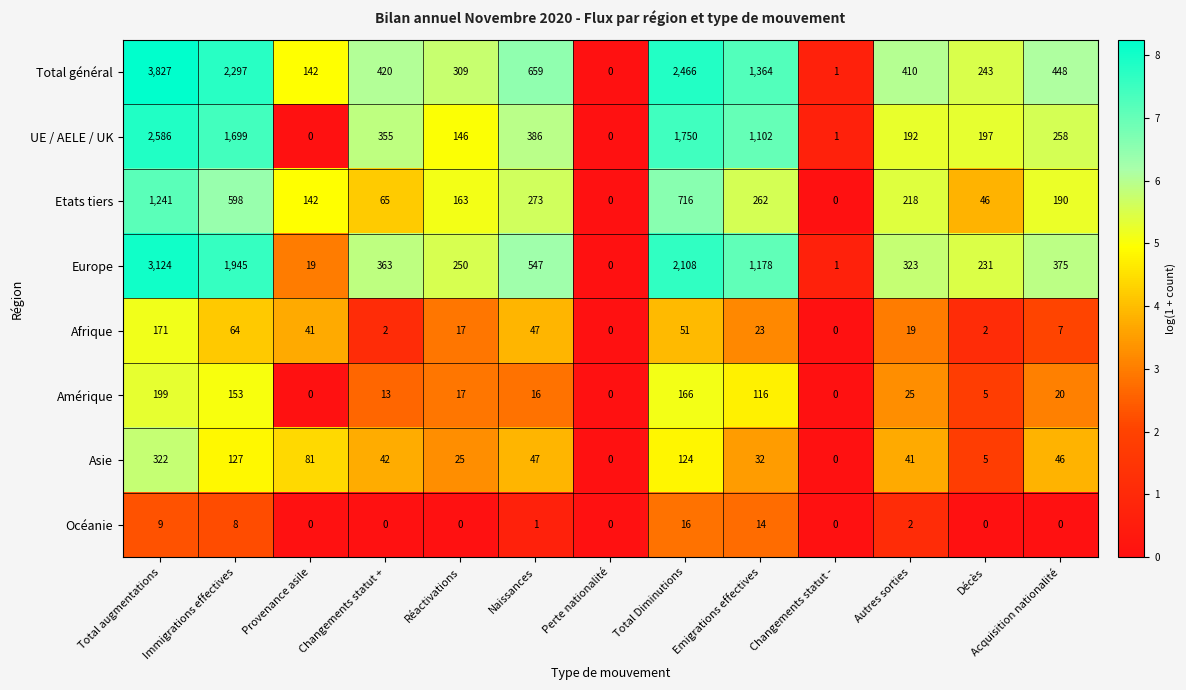

At how many categories does at least one series exceed 552?

5